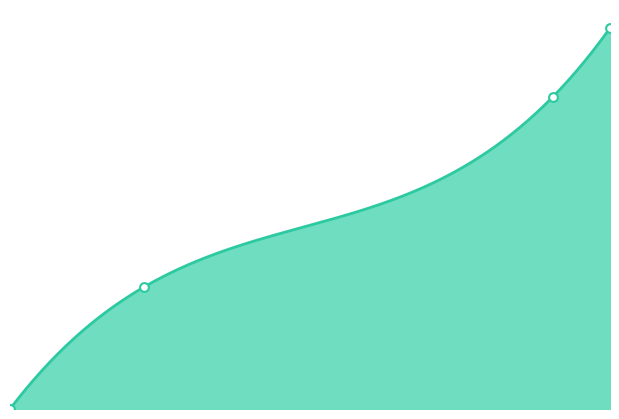

What is the change in value from Manager, Programming And Monitoring to District Temp Annuitant?

+4496